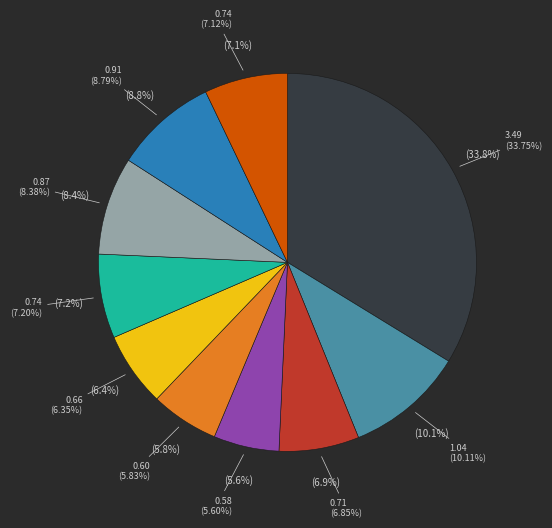

To the nearest percent, what percentage of the pie is pct05?

34%